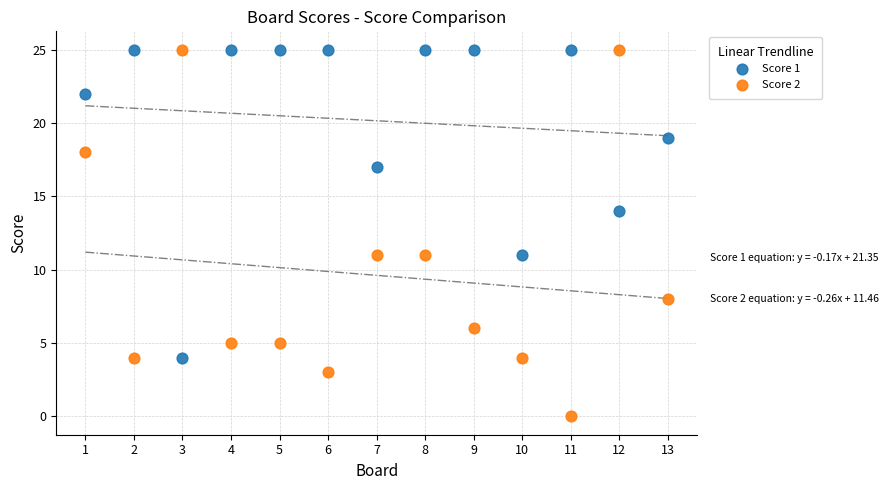

Across all data points, what is the range of Y values (max minus min)?

25